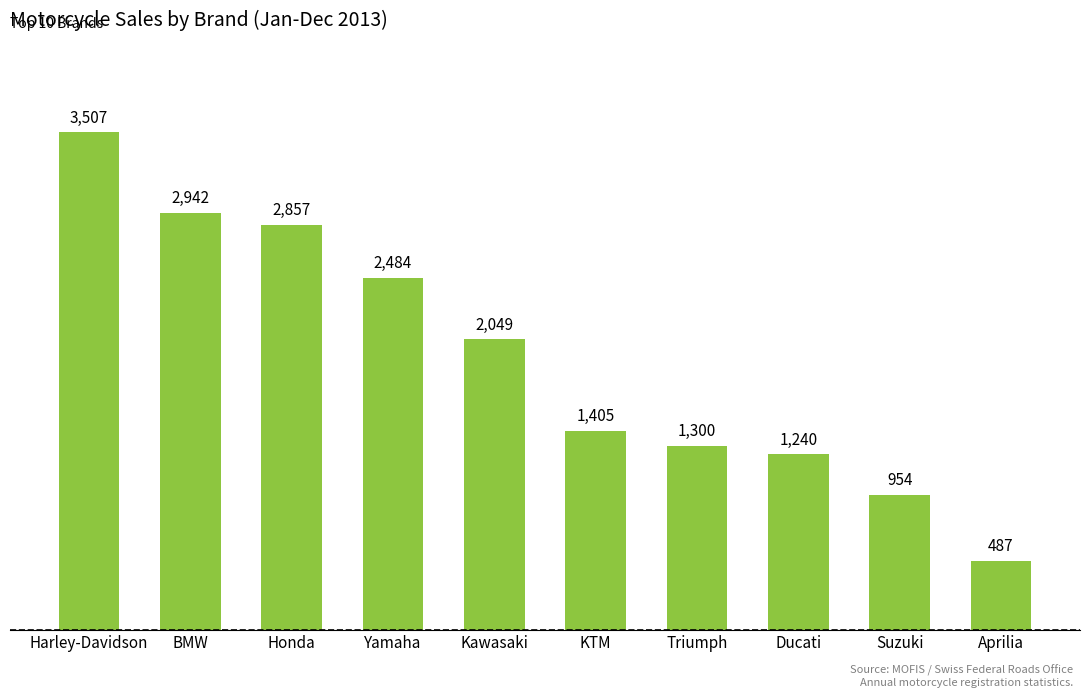

Is it true that the value at Honda is 3865?

False